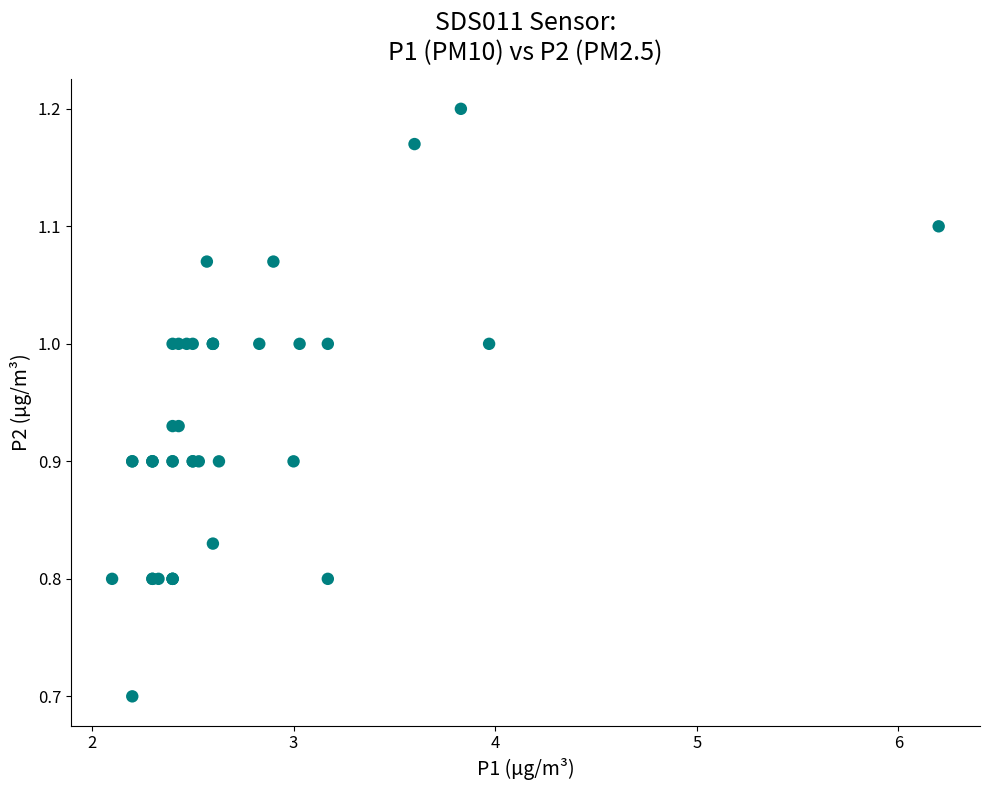

What Y value in the scatter plot is closest to 0?

0.7